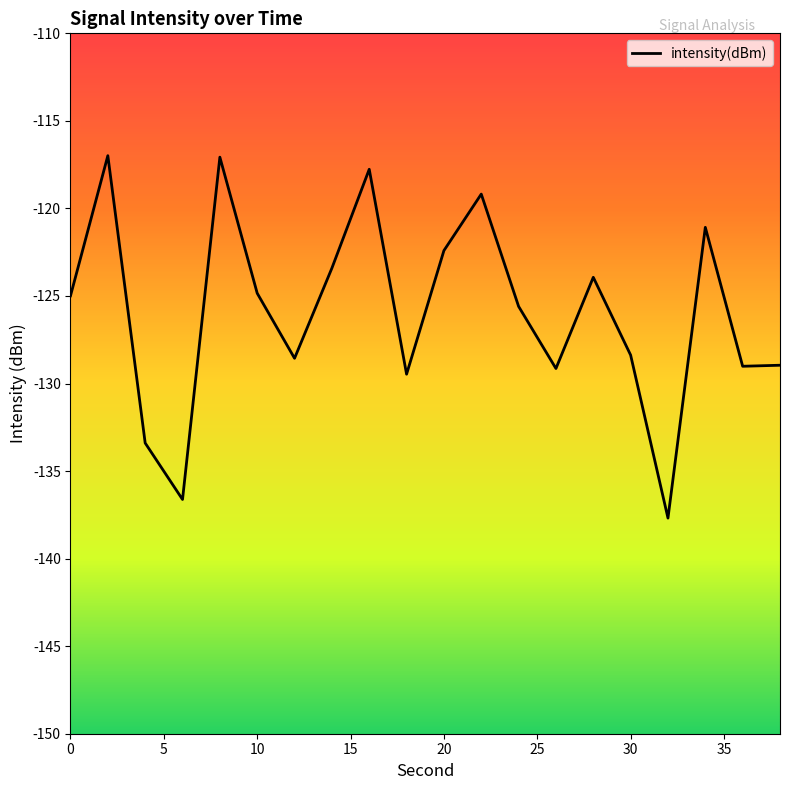

What is the difference between the maximum and minimum values?

20.7